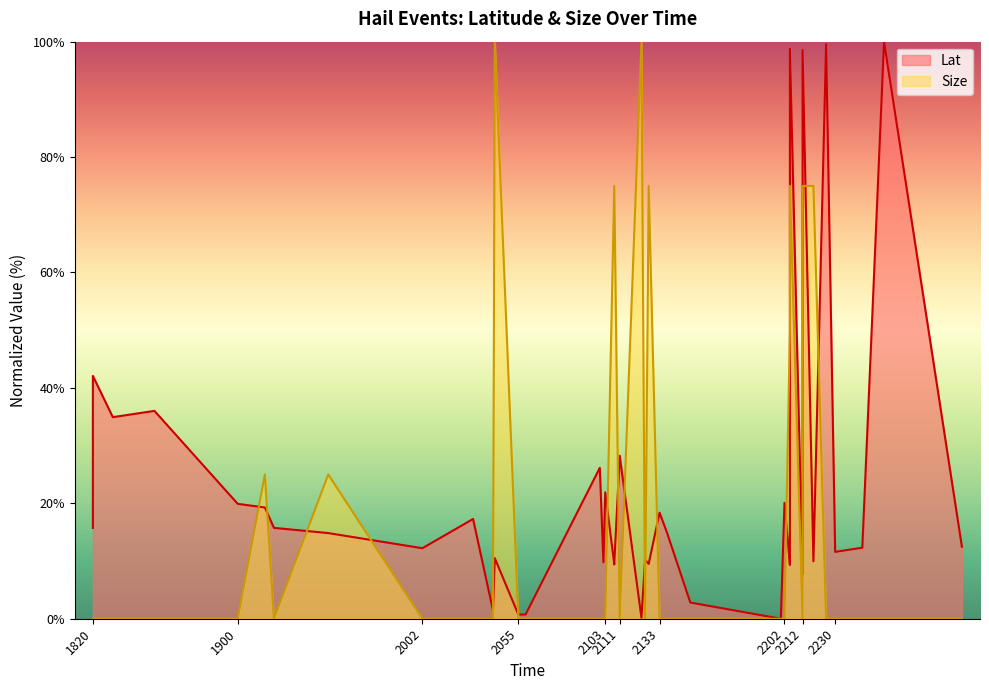

What is the difference between the maximum and minimum values in the Size series?

100.0